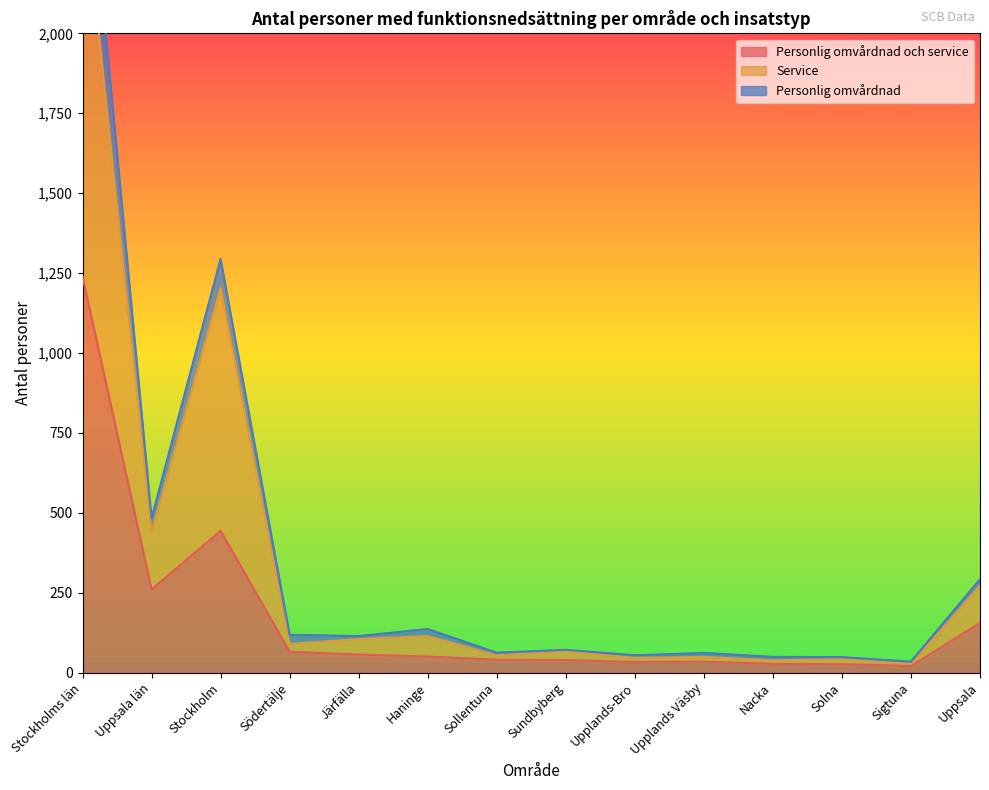

What is the smallest value displayed?

20